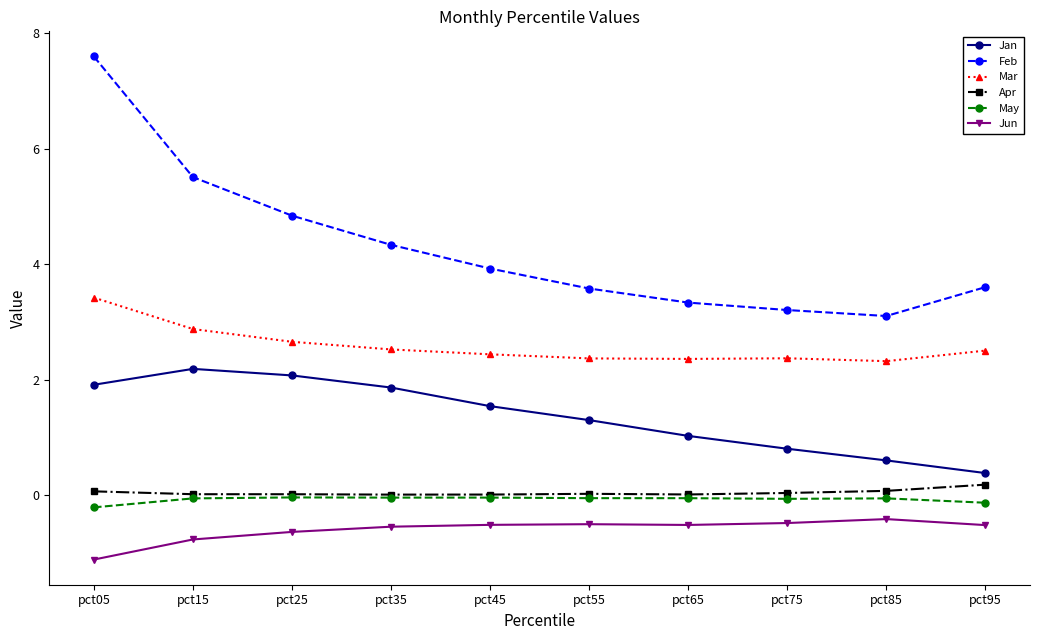

Which series has the widest spread of values?

Feb